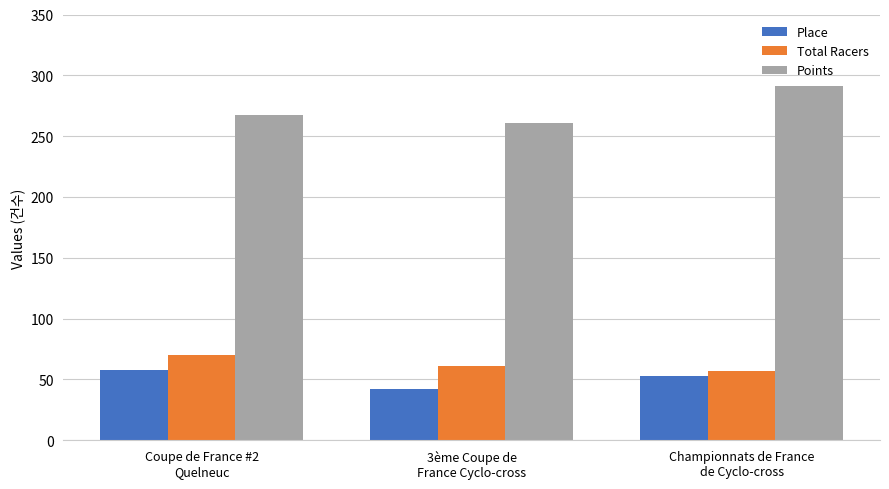

Reading left to right, extract all data points from this chart.

Place: 58.0	42.0	53.0
Total Racers: 70.0	61.0	57.0
Points: 267.5	260.7	291.4